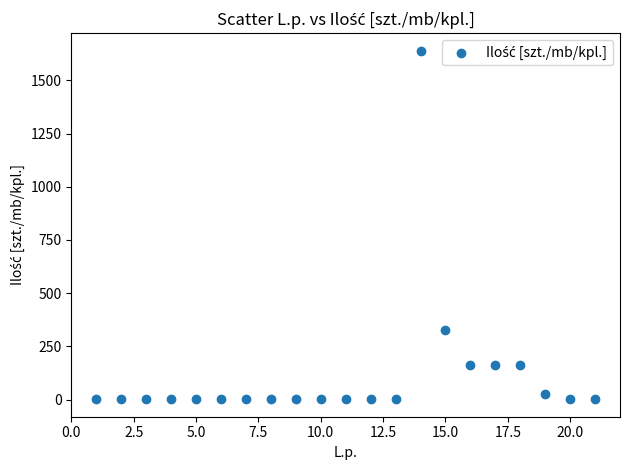

What is the range of X values (max minus min)?

20.0